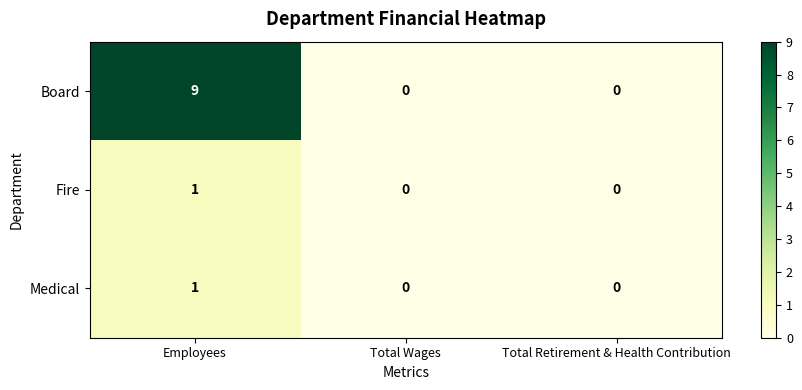

Which series has the largest range (max minus min)?

Board